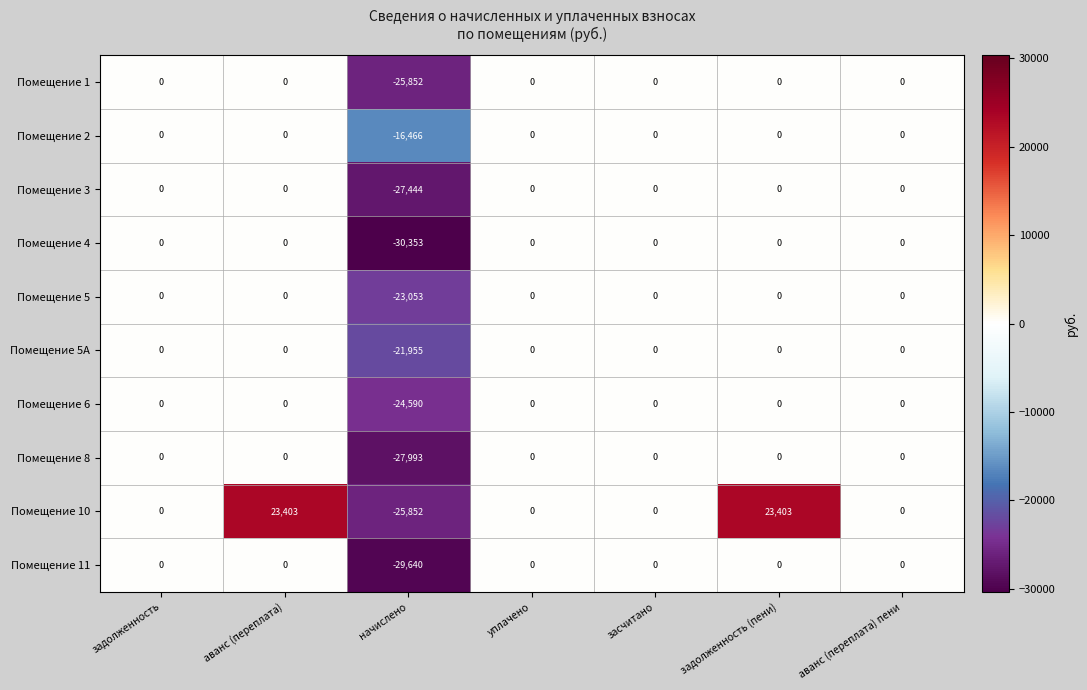

Which category has the lowest value across all series?

начислено